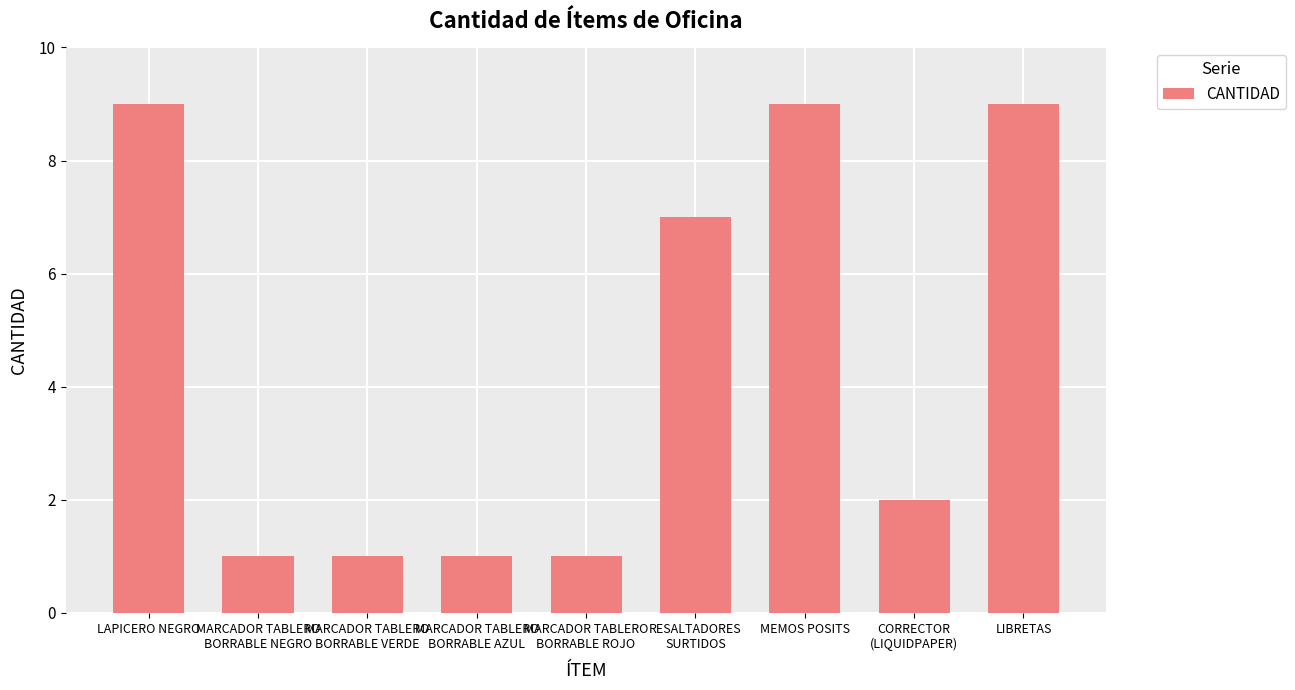

What is the maximum value shown in the chart?

9